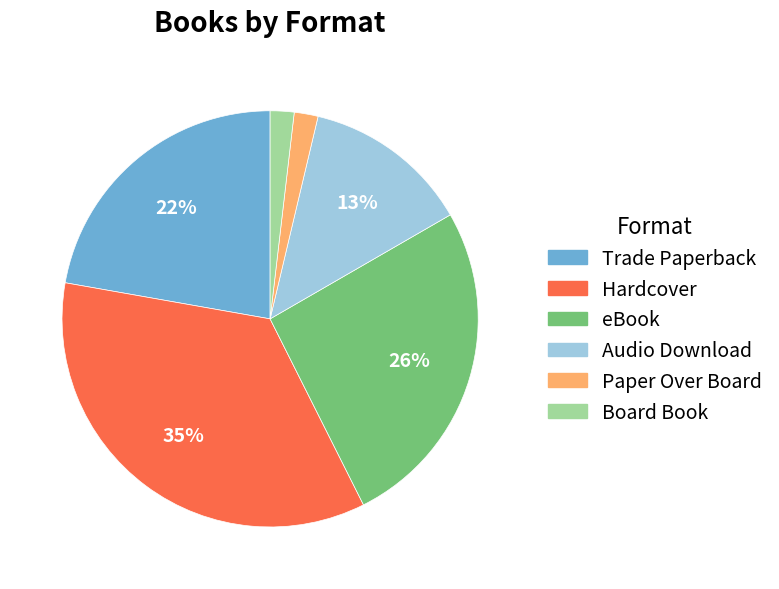

Which slice is the largest?

Hardcover